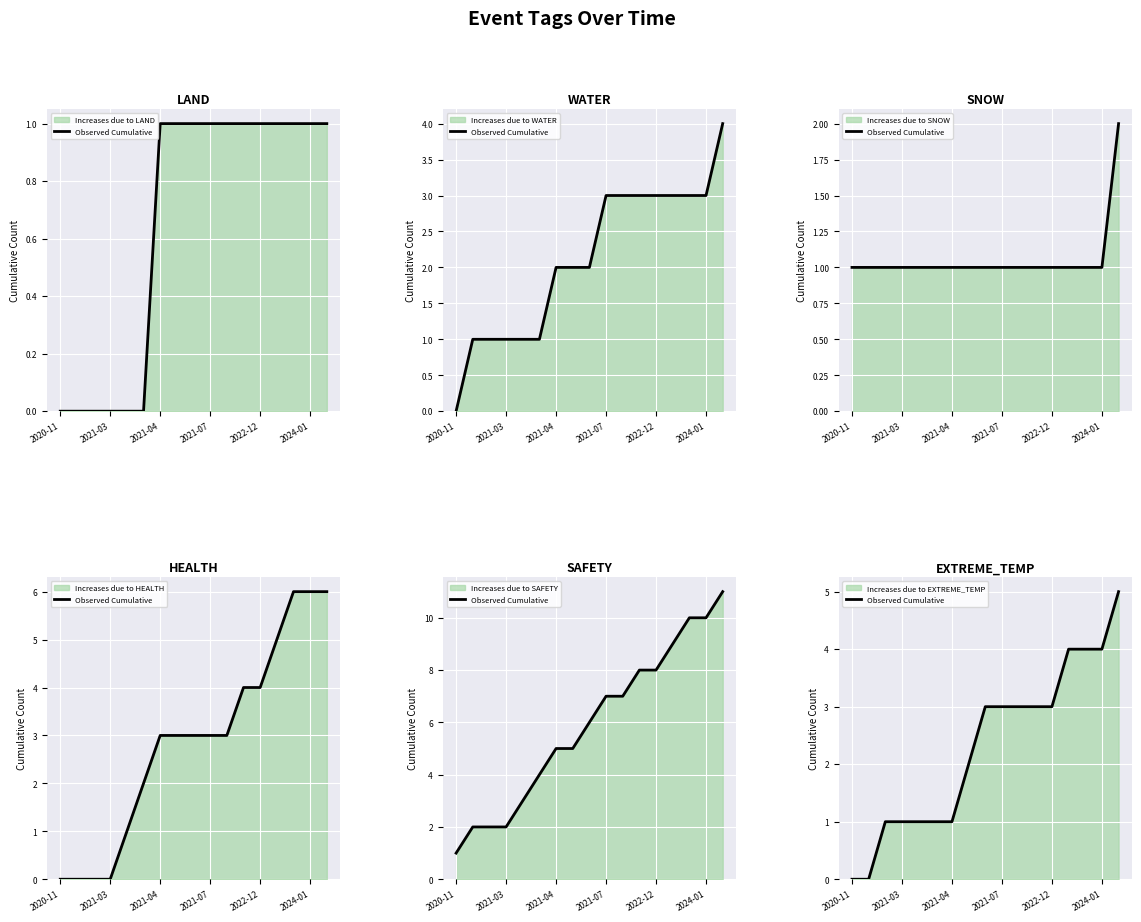

At which category does the chart reach its minimum across all series?

2020-11